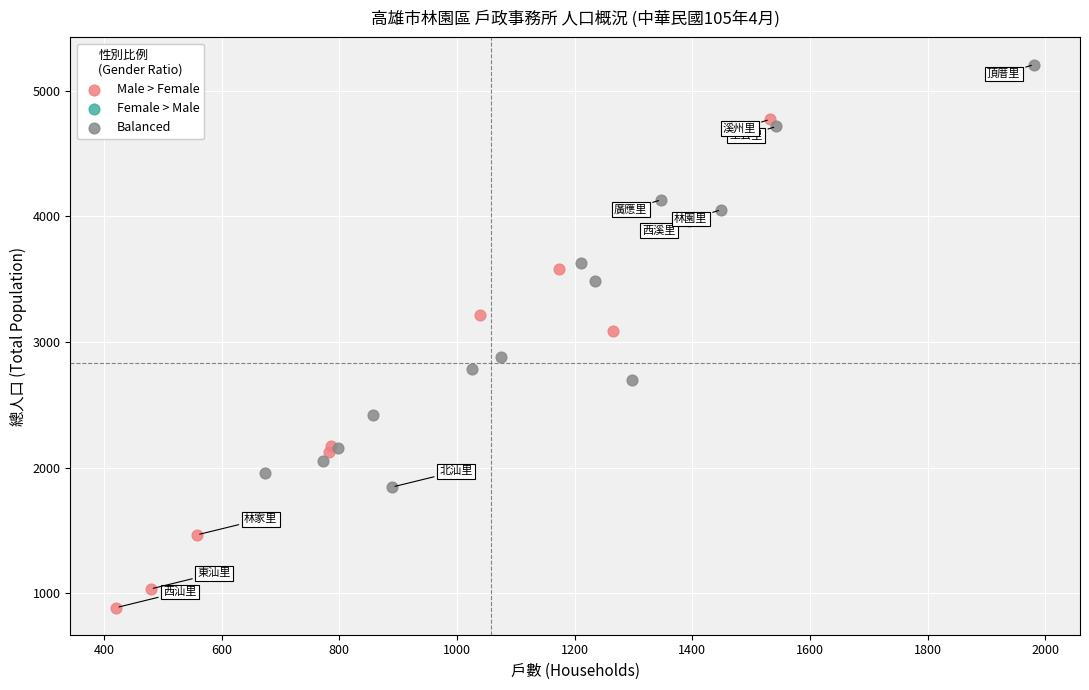

Which series reaches the maximum Y coordinate?

Balanced